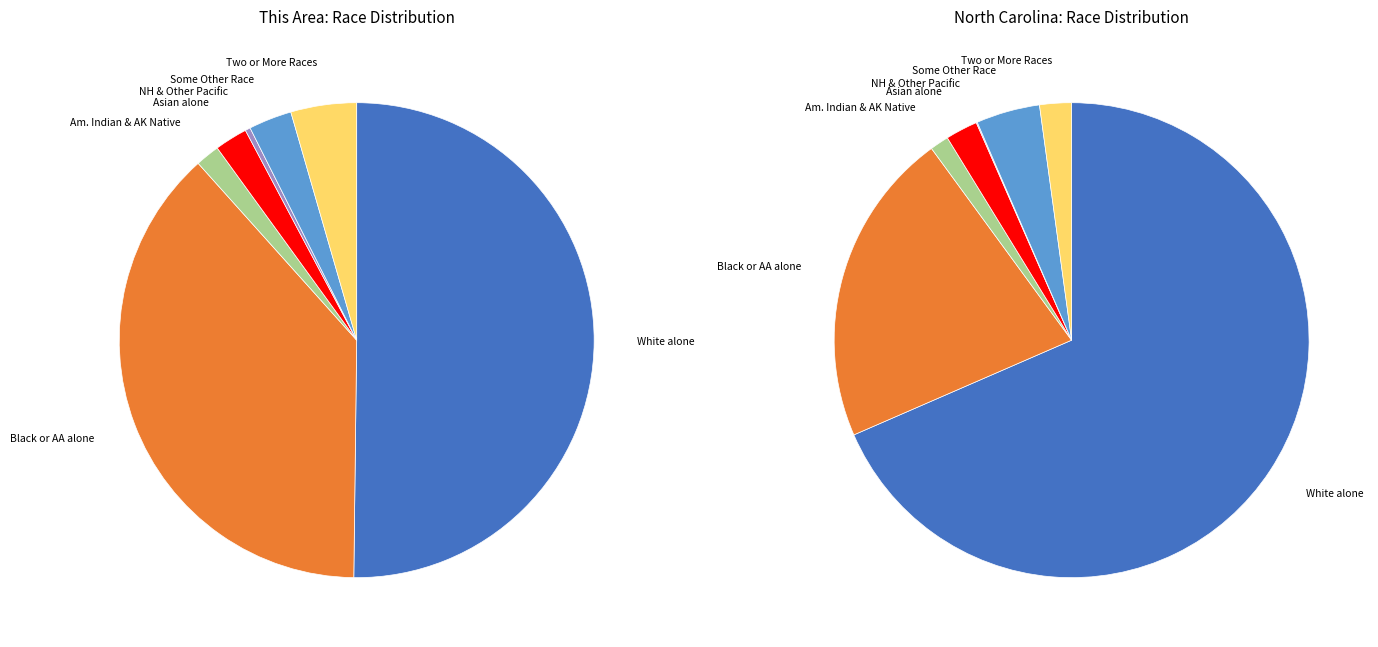

Is there any slice that represents more than half of the pie?

Yes